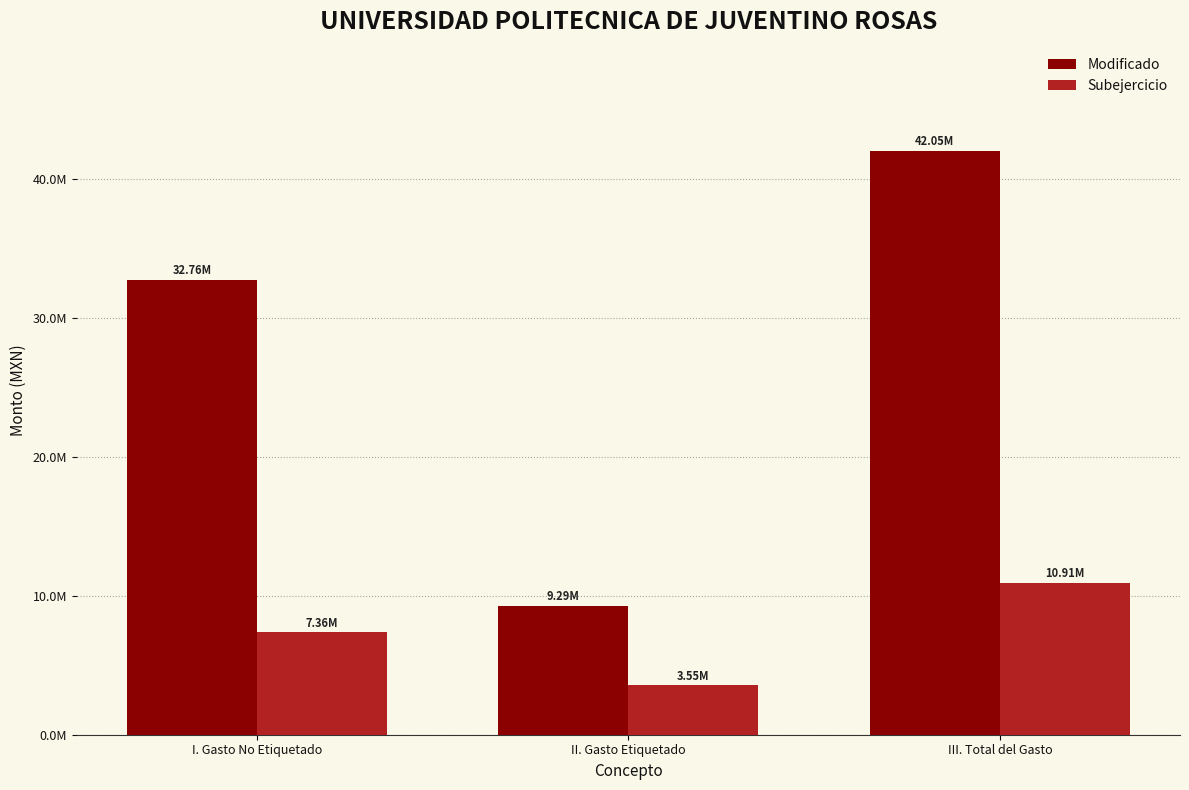

What is the highest value of the Modificado series?

42047131.4